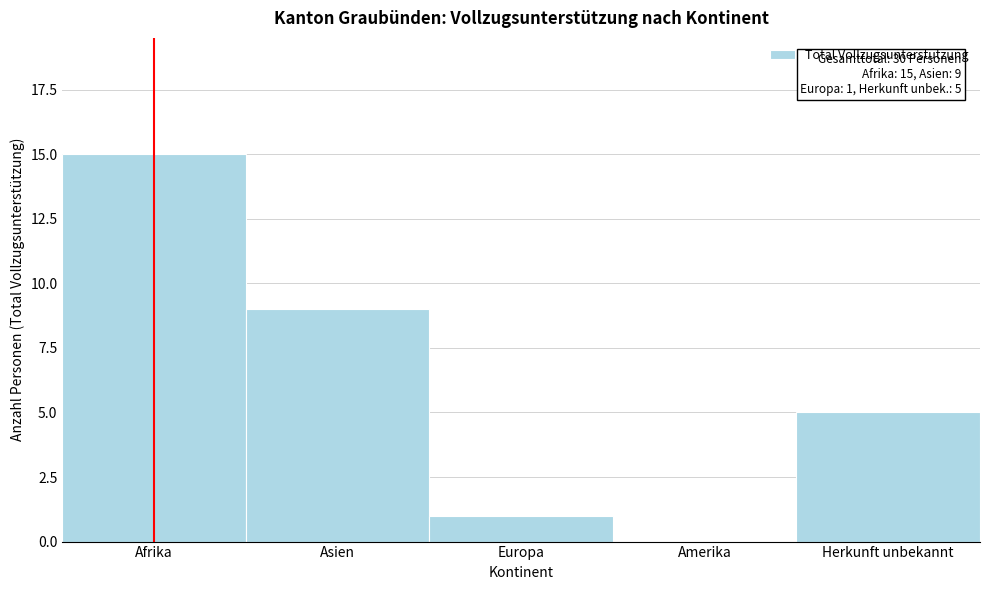

Reading left to right, extract all data points from this chart.

Afrika=15	Asien=9	Europa=1	Amerika=0	Herkunft unbekannt=5